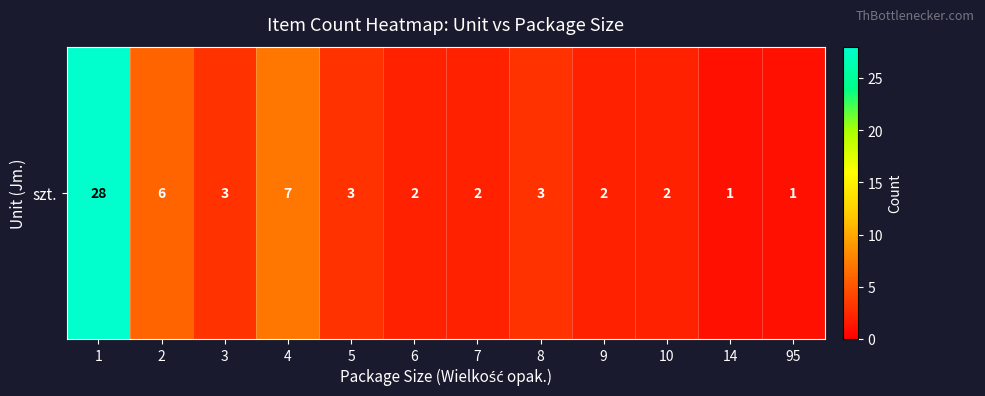

Reading left to right, extract all data points from this chart.

28	6	3	7	3	2	2	3	2	2	1	1